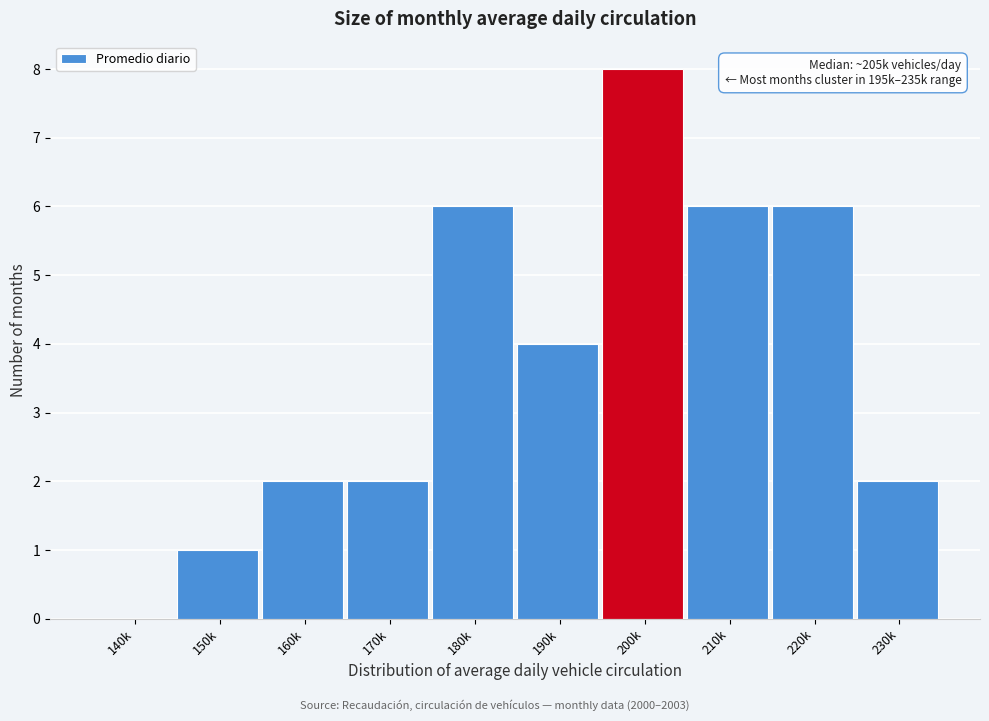

Reading left to right, transcribe all the data shown in this chart.

140k=0	150k=1	160k=2	170k=2	180k=6	190k=4	200k=8	210k=6	220k=6	230k=2